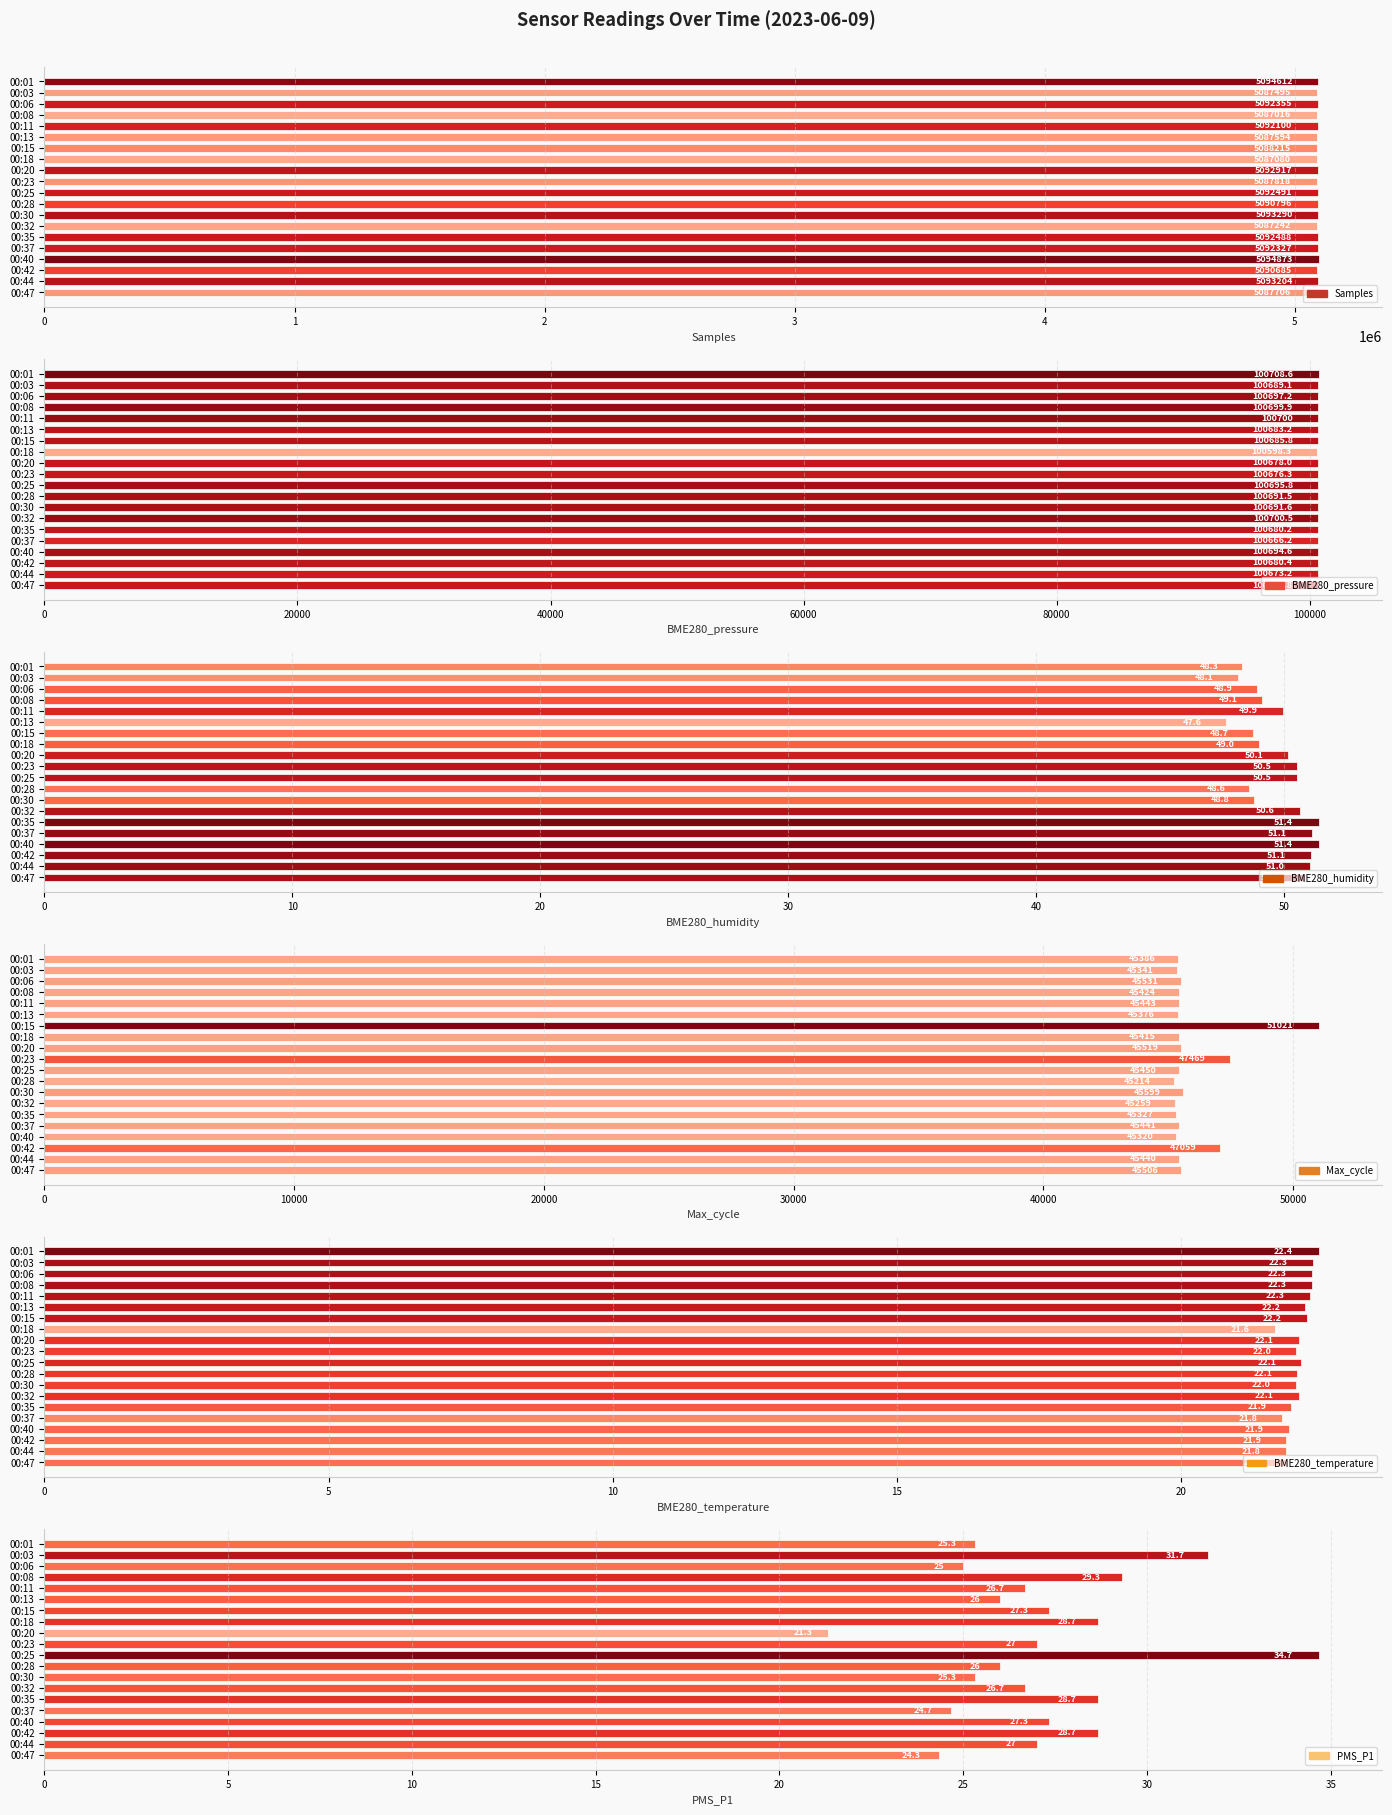

List the labels in order of Max_cycle value, smallest first.

00:28, 00:32, 00:40, 00:35, 00:03, 00:13, 00:01, 00:18, 00:08, 00:44, 00:37, 00:11, 00:25, 00:47, 00:20, 00:06, 00:30, 00:42, 00:23, 00:15